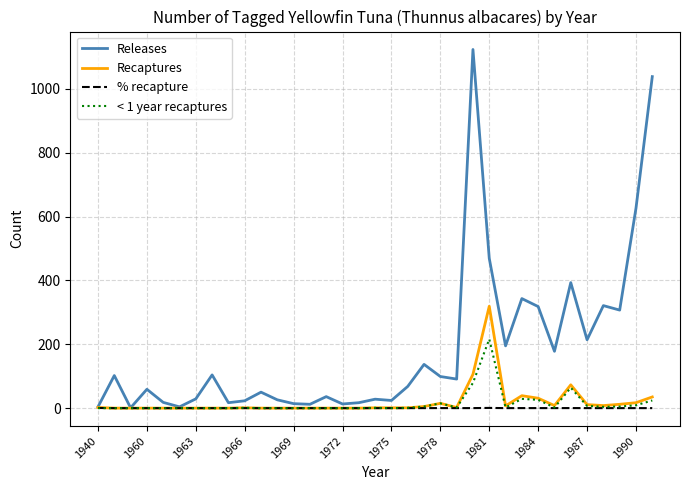

List the series in order of their peak value, highest first.

Releases, Recaptures, < 1 year recaptures, % recapture